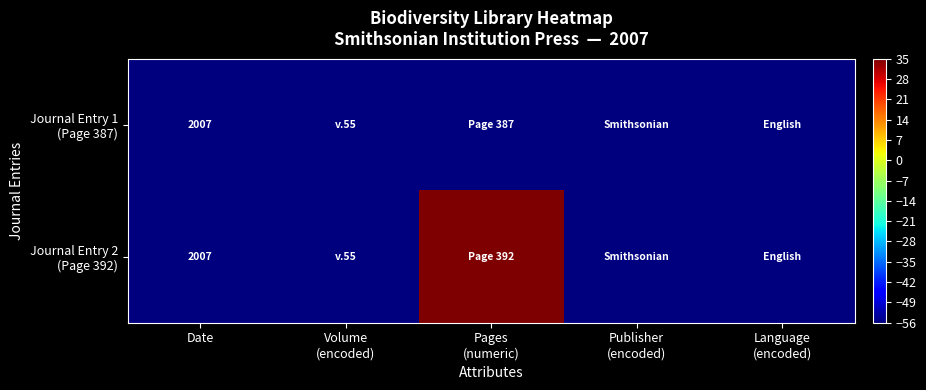

At which category is the sum across all series the highest?

Pages
(numeric)